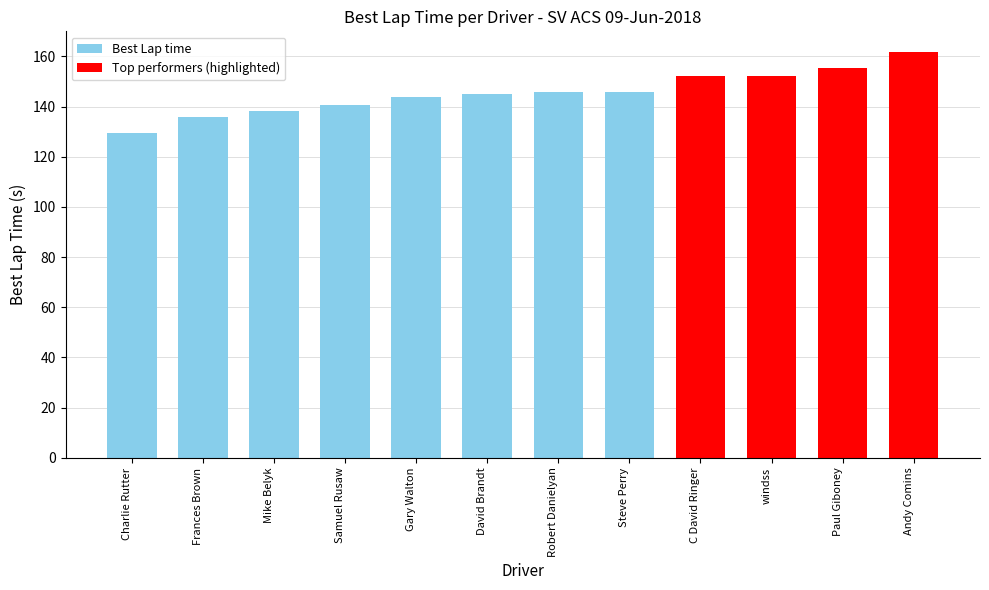

What is the approximate value at Andy Comins?

161.9